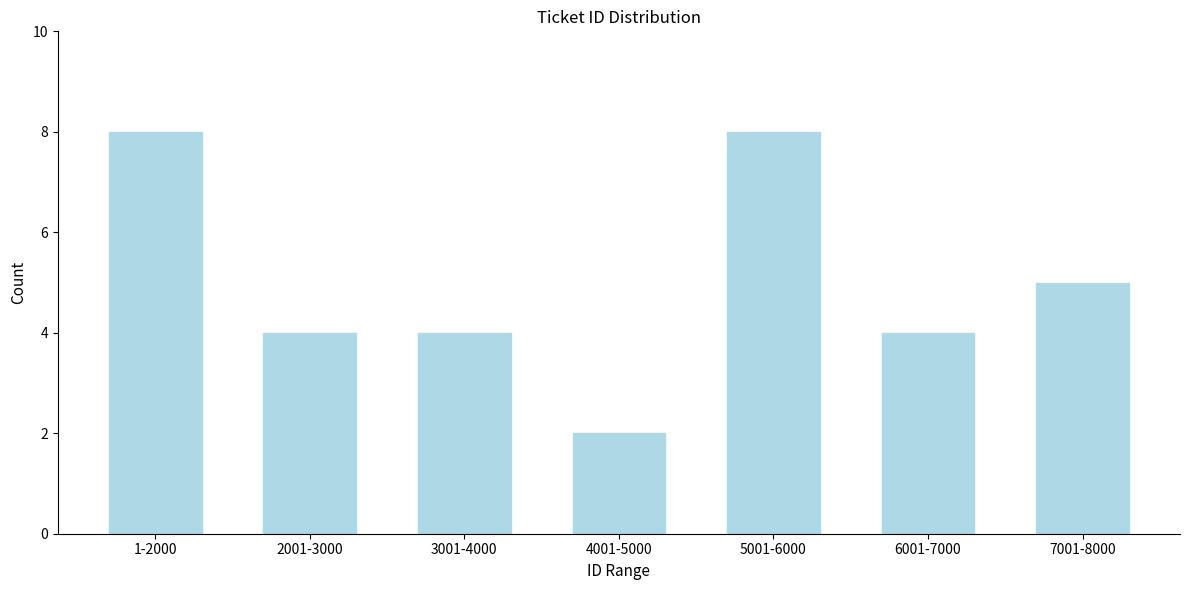

Reading right to left, extract all data points from this chart.

5	4	8	2	4	4	8